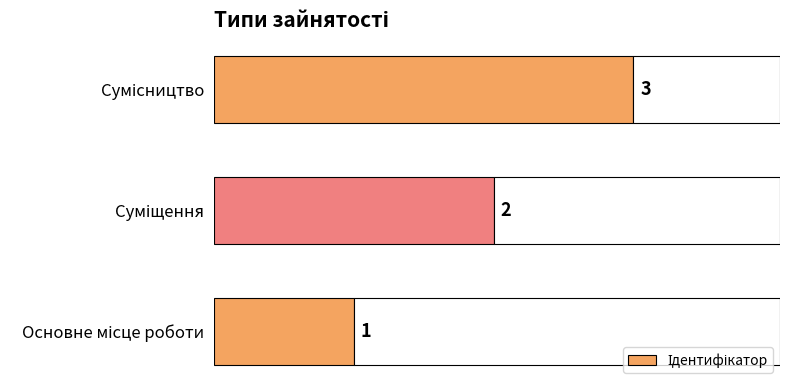

Is it true that the value at Сумісництво is 1?

False